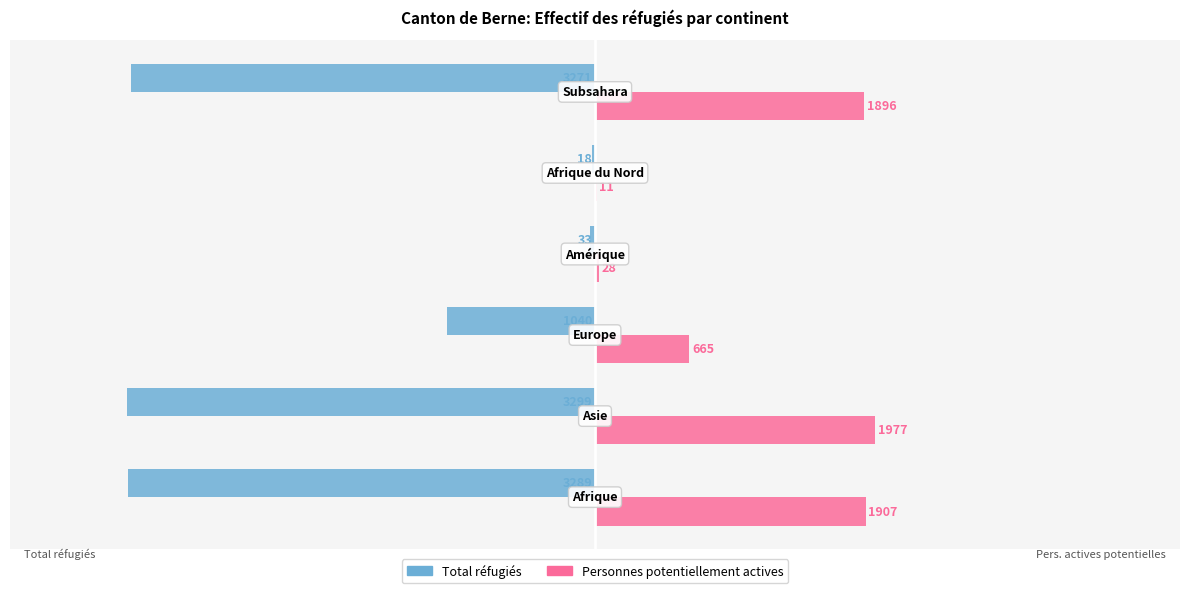

Which series has the largest total across all categories?

Personnes potentiellement actives